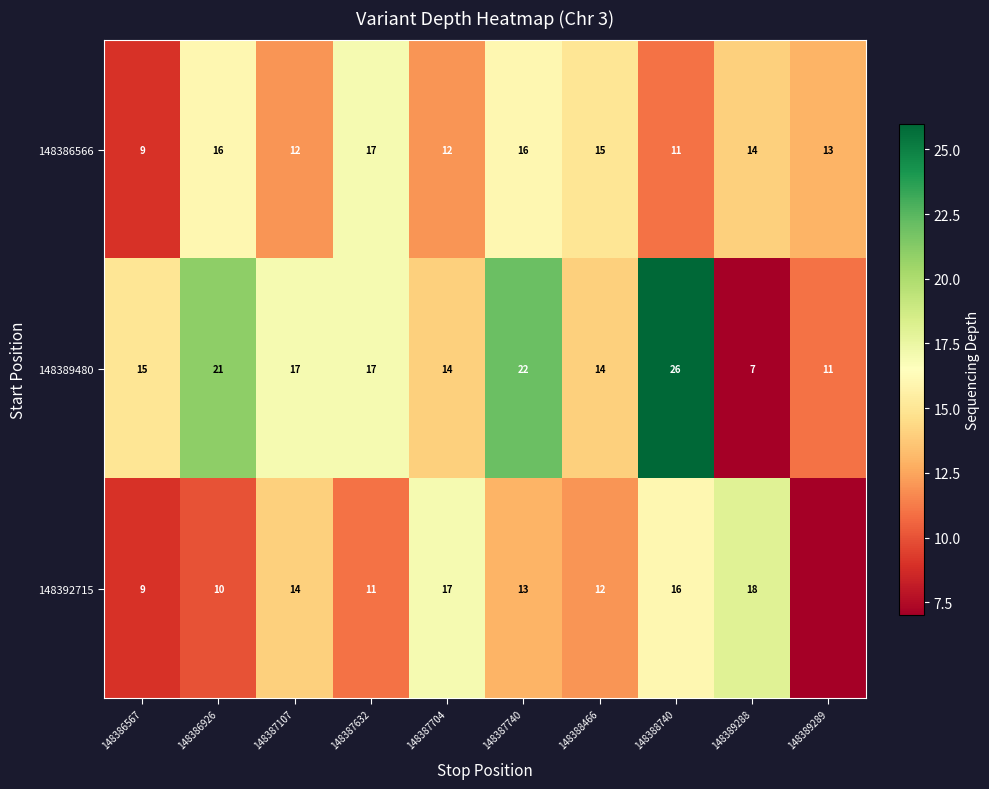

Is it true that 148386566 equals 12 at 148387107?

True